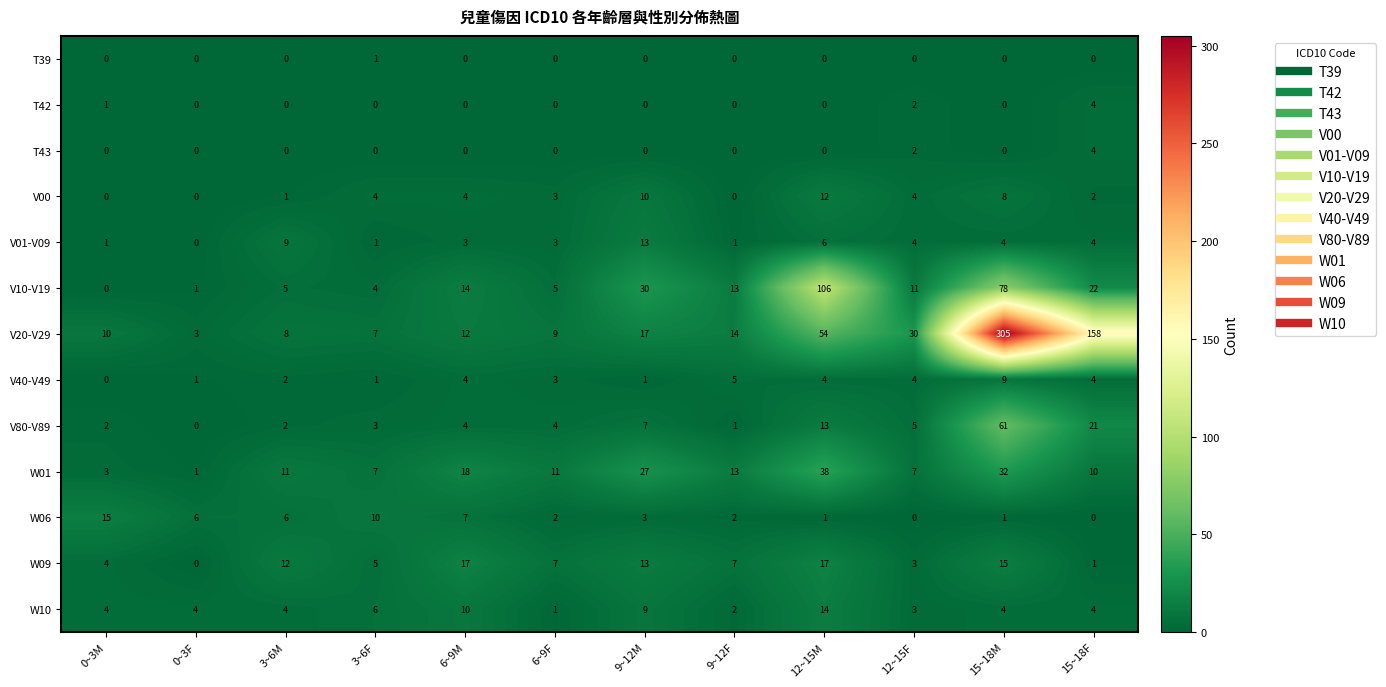

Between 0~3M and 12~15F, which series saw the biggest shift?

V20-V29